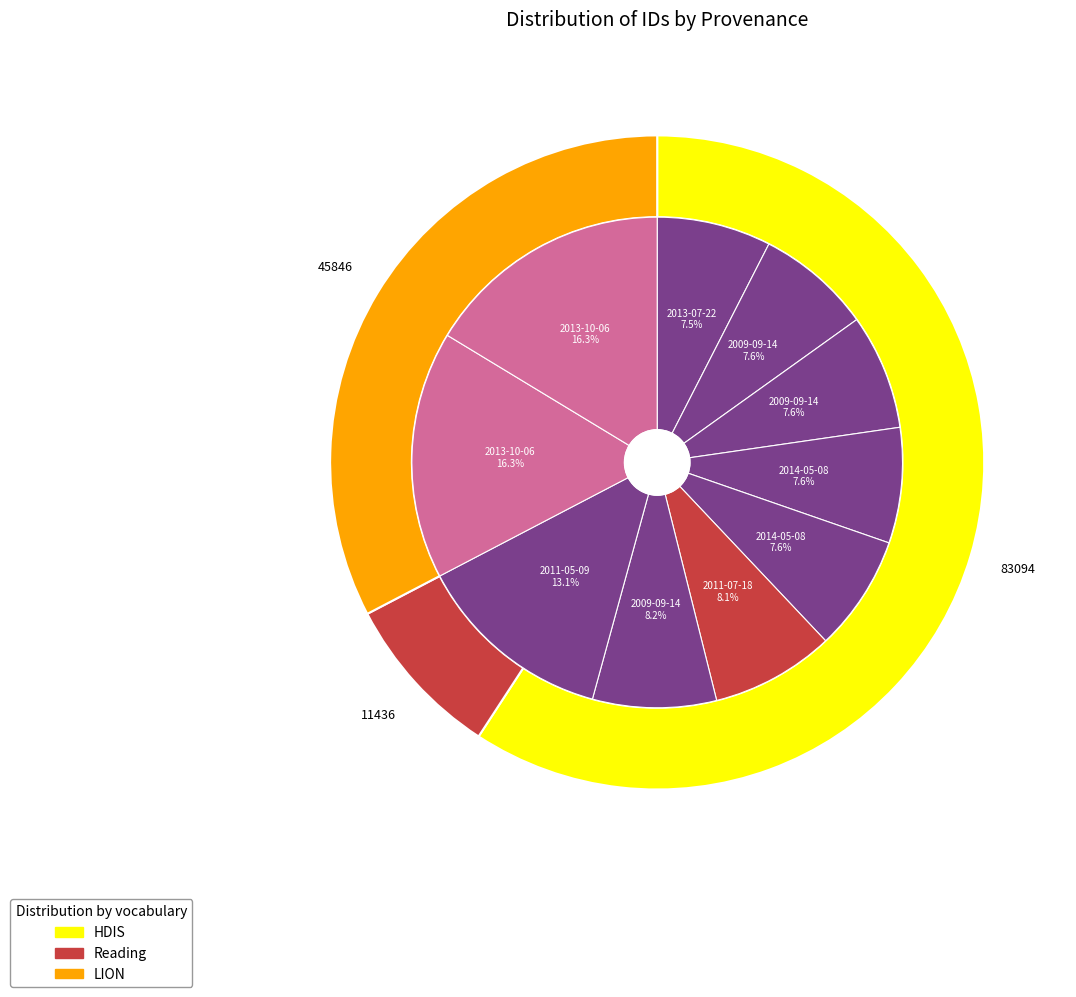

To the nearest percent, what percentage of the pie is 2013-10-06?

16%